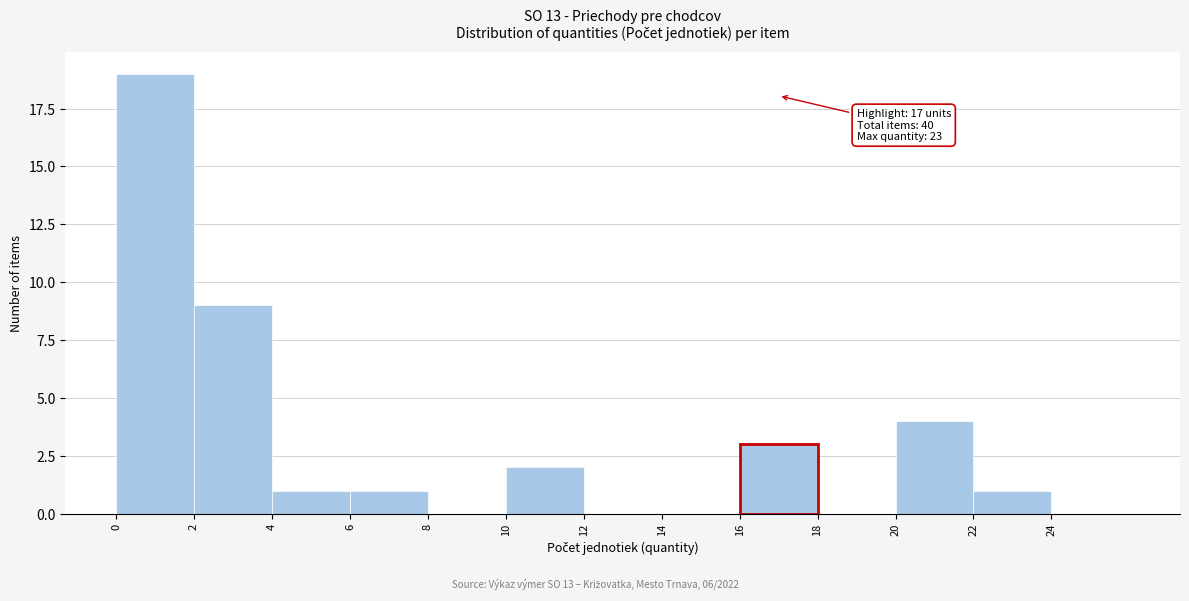

Over which range of the x-axis is the bar tallest?

0 to 2